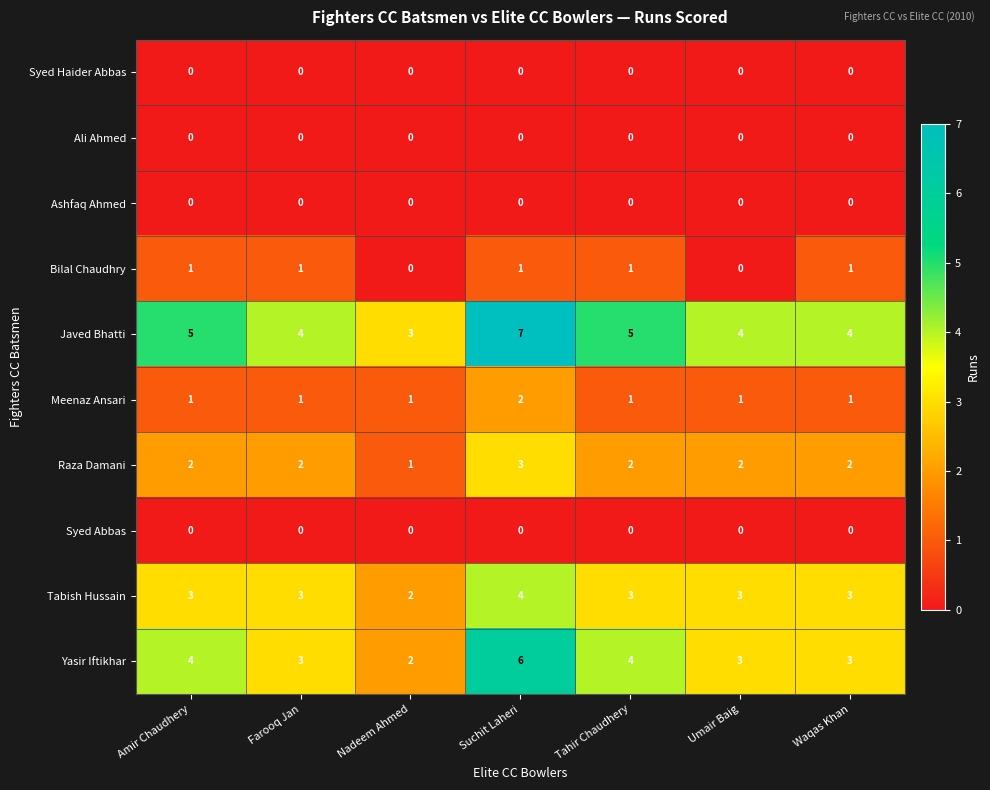

Count the Javed Bhatti values in the range 4 to 5.

5